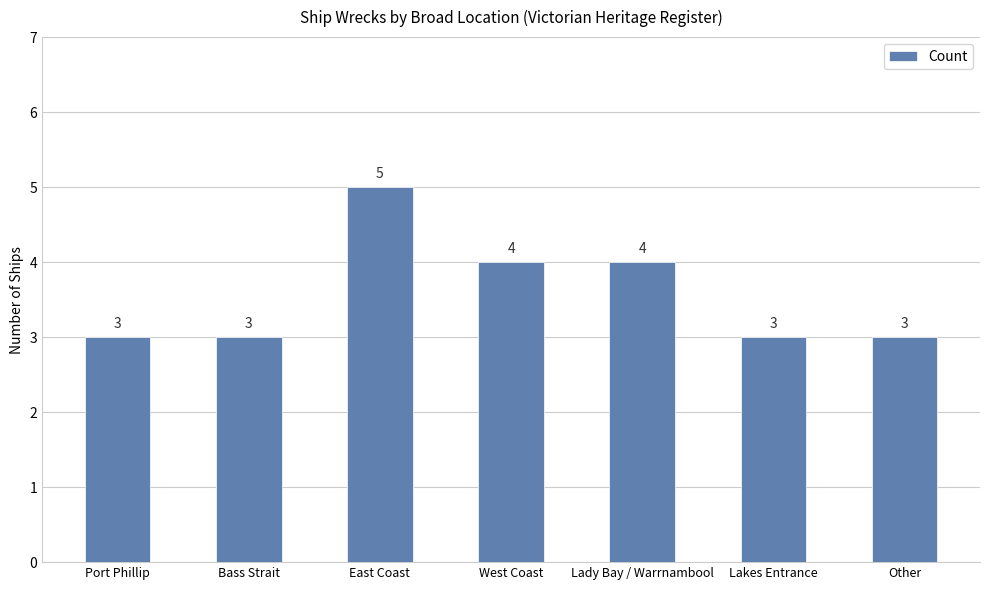

True or false: the data shows 3 at Lakes Entrance.

True